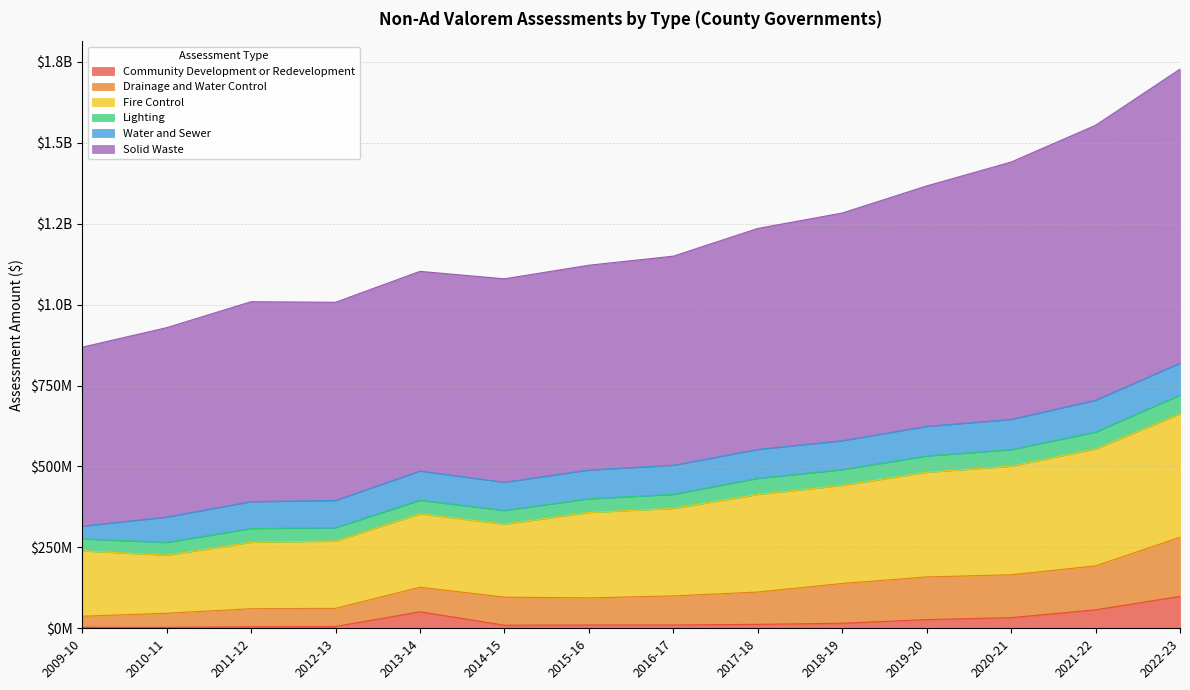

What is the maximum value shown in the chart?

908492575